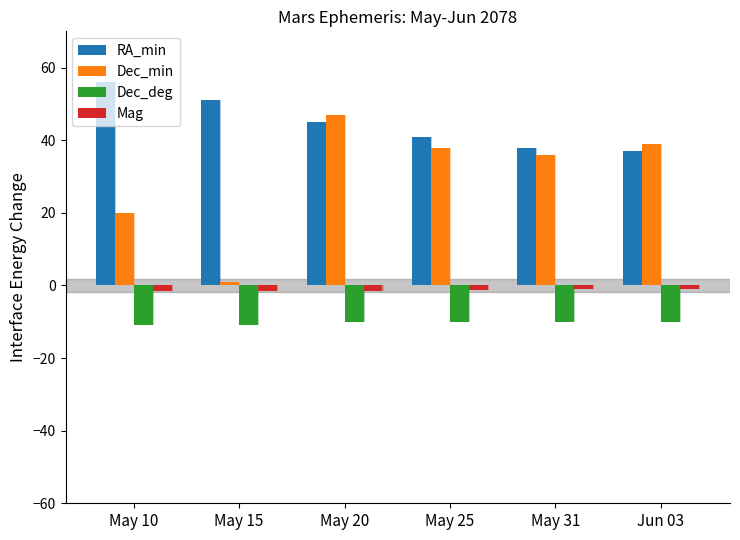

At which label does Dec_deg reach its peak?

May 20